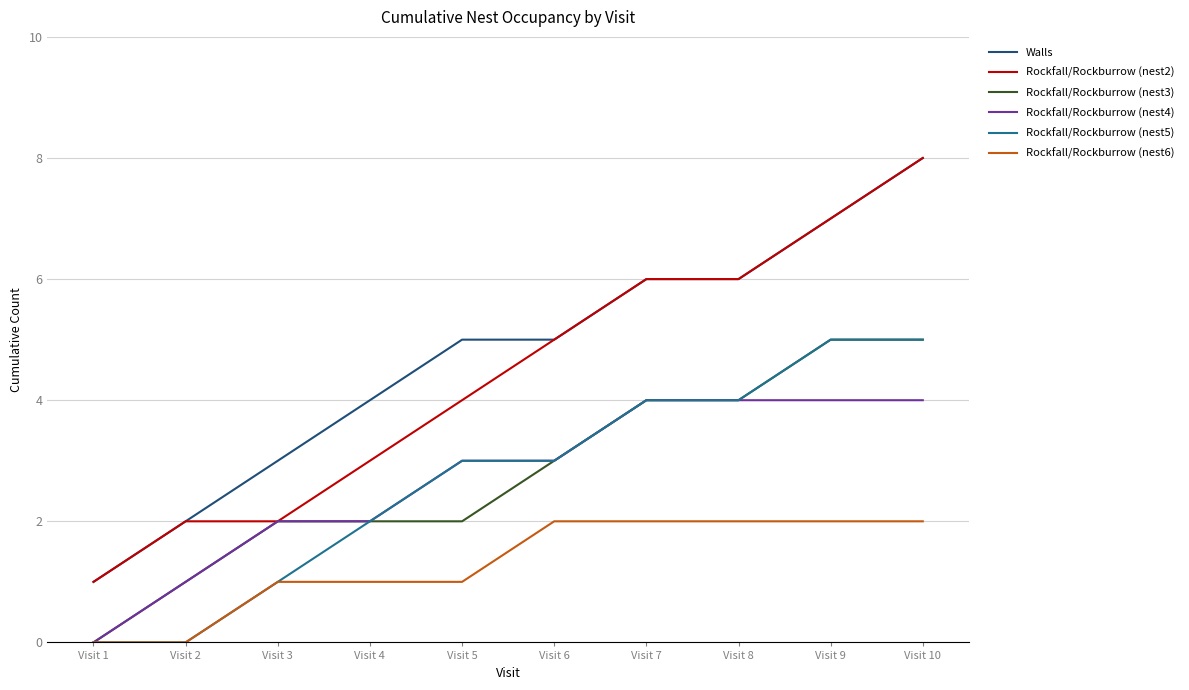

True or false: Walls and Rockfall/Rockburrow (nest6) cross at least once.

False